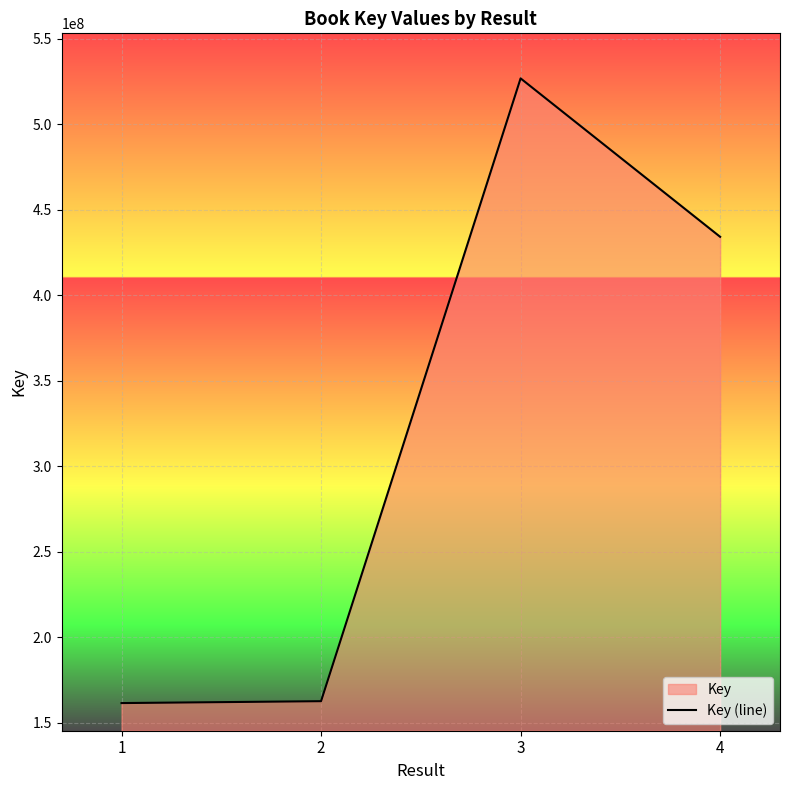

True or false: there are more than 0 points higher than both neighbors.

True